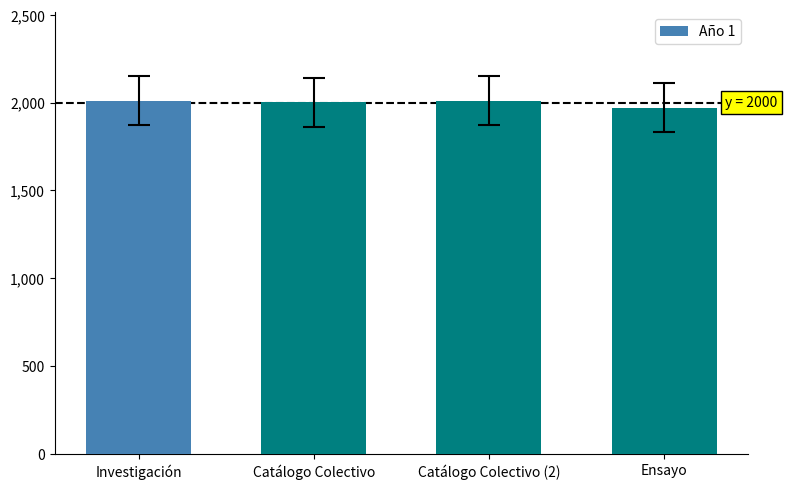

What is the label of the 2nd bar from the right?

Catálogo Colectivo (2)